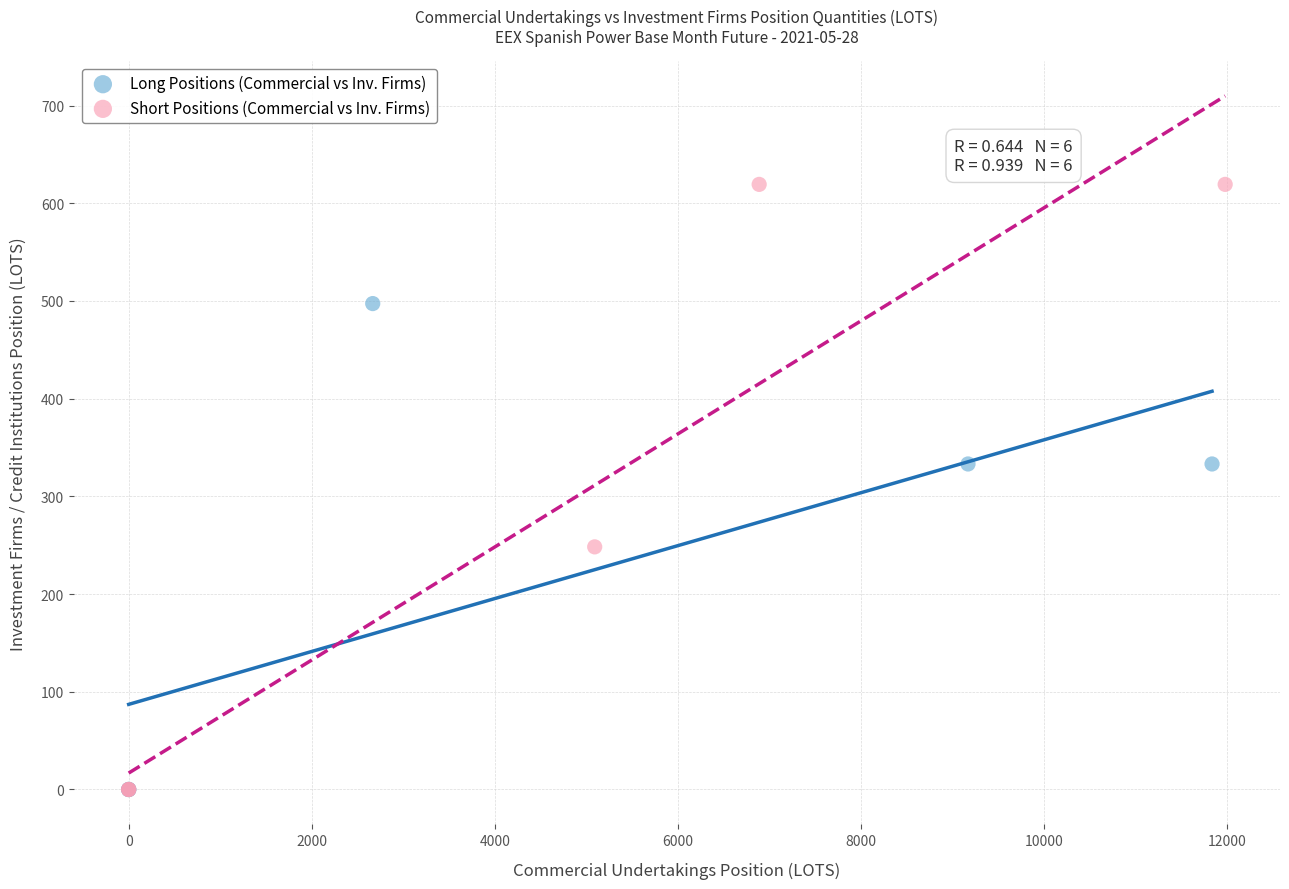

Which series contains the highest Y value?

Short Positions (Commercial vs Inv. Firms)